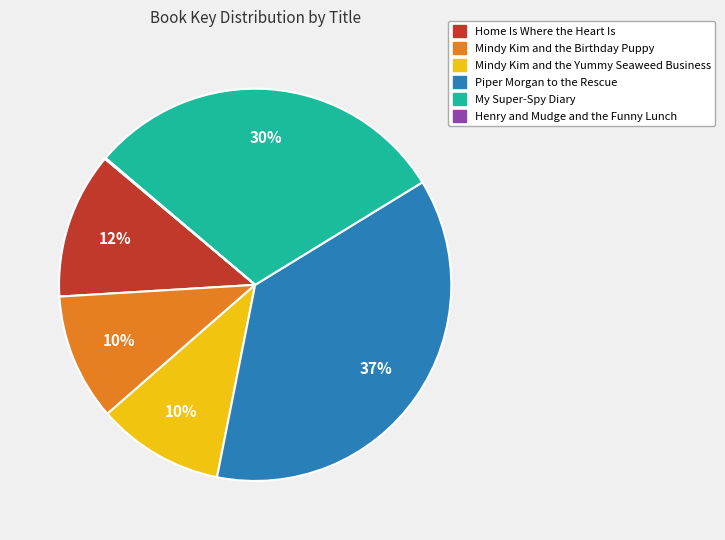

To the nearest percent, what is the average slice percentage?

17%